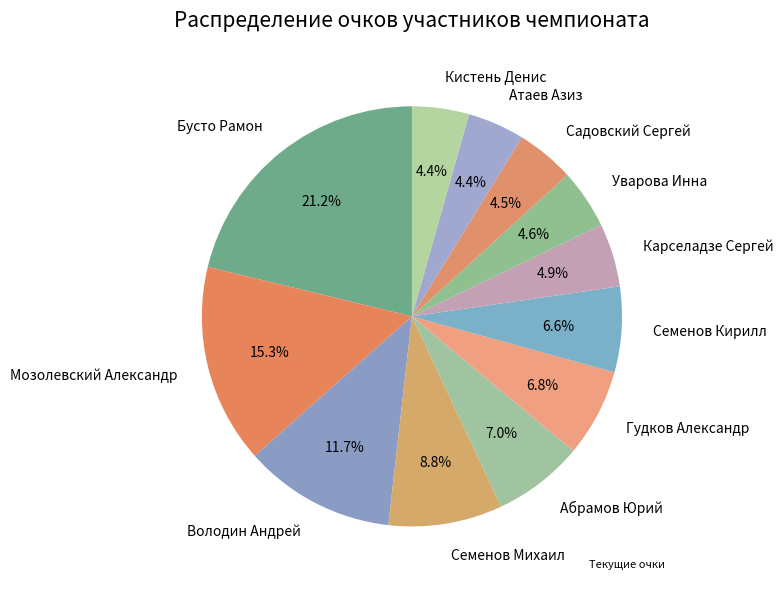

What percentage is the Атаев Азиз slice, to the nearest percent?

4%